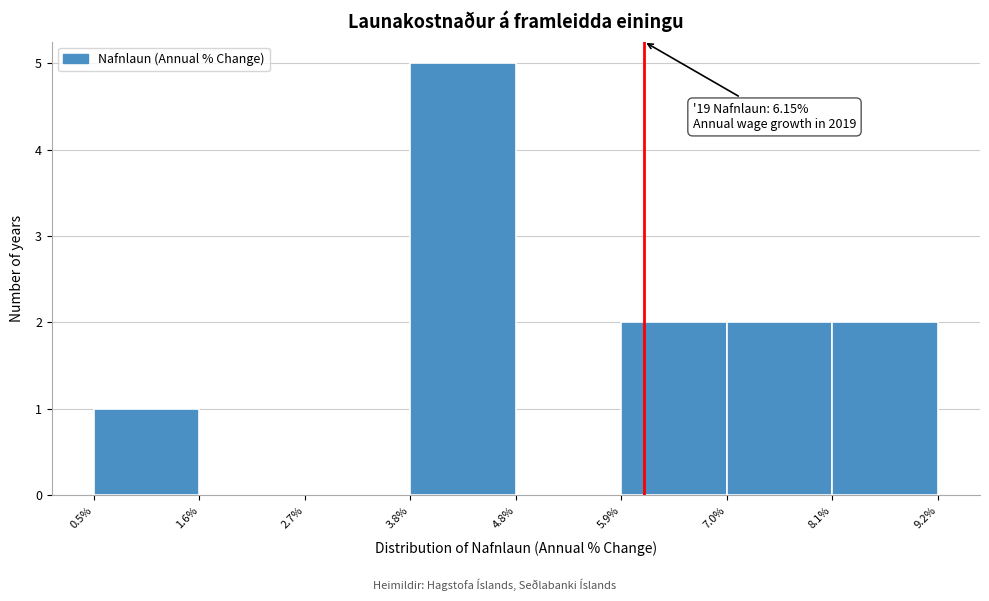

Which range on the x-axis has the tallest bar?

3.8% to 4.8%